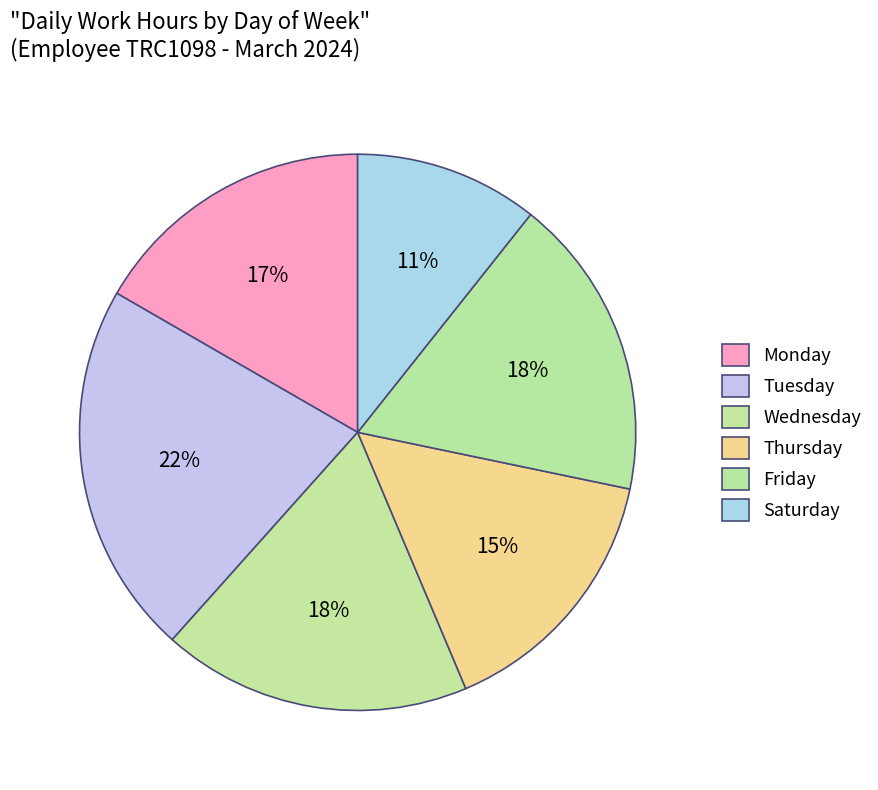

How many slices are in this pie chart?

6